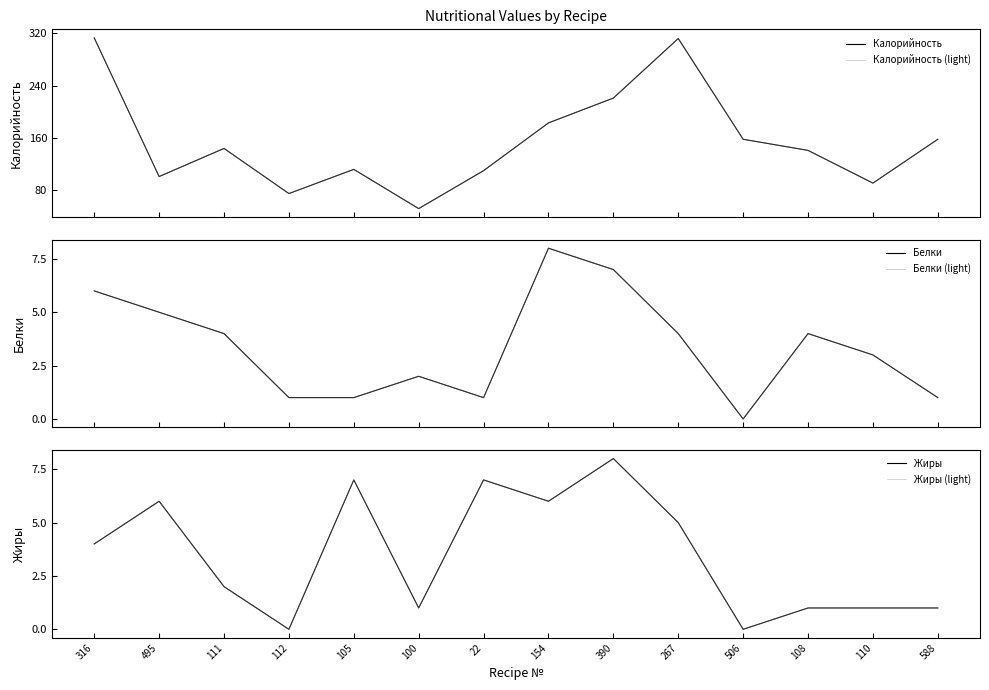

What is the minimum value for Калорийность?

52